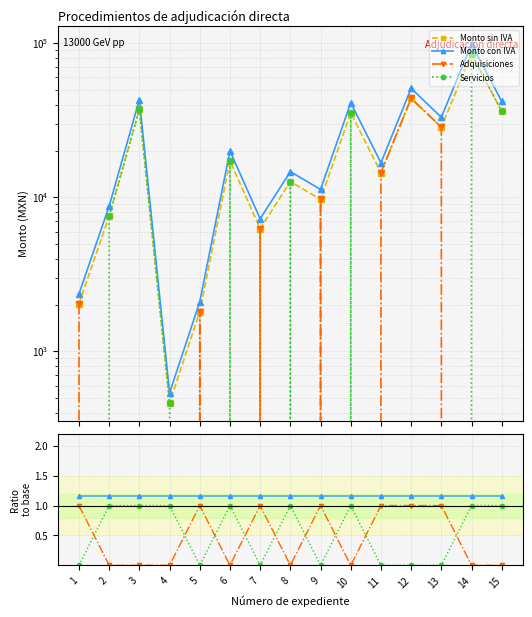

At how many categories does at least one series exceed 79487?

1